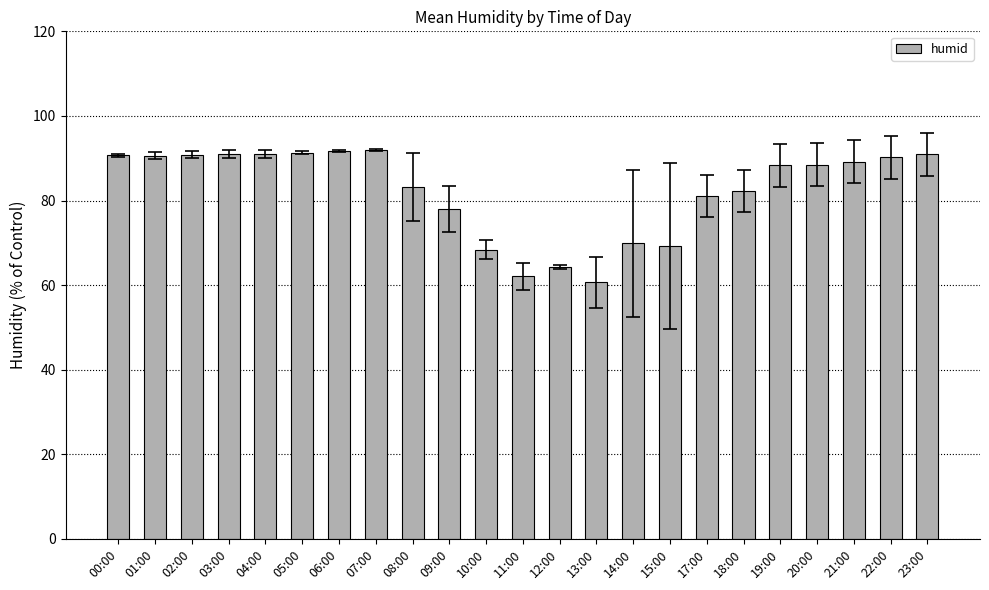

Which has a higher value, 01:00 or 13:00?

01:00